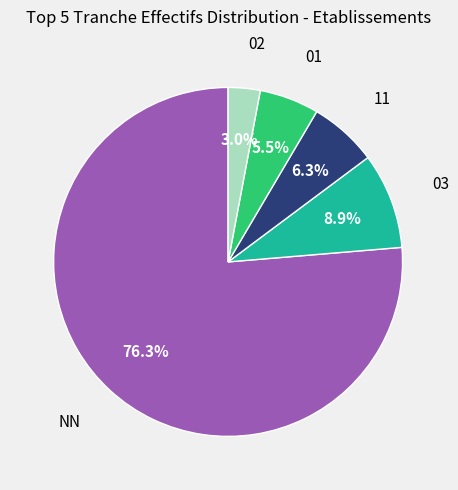

Is there a majority slice in this chart?

Yes